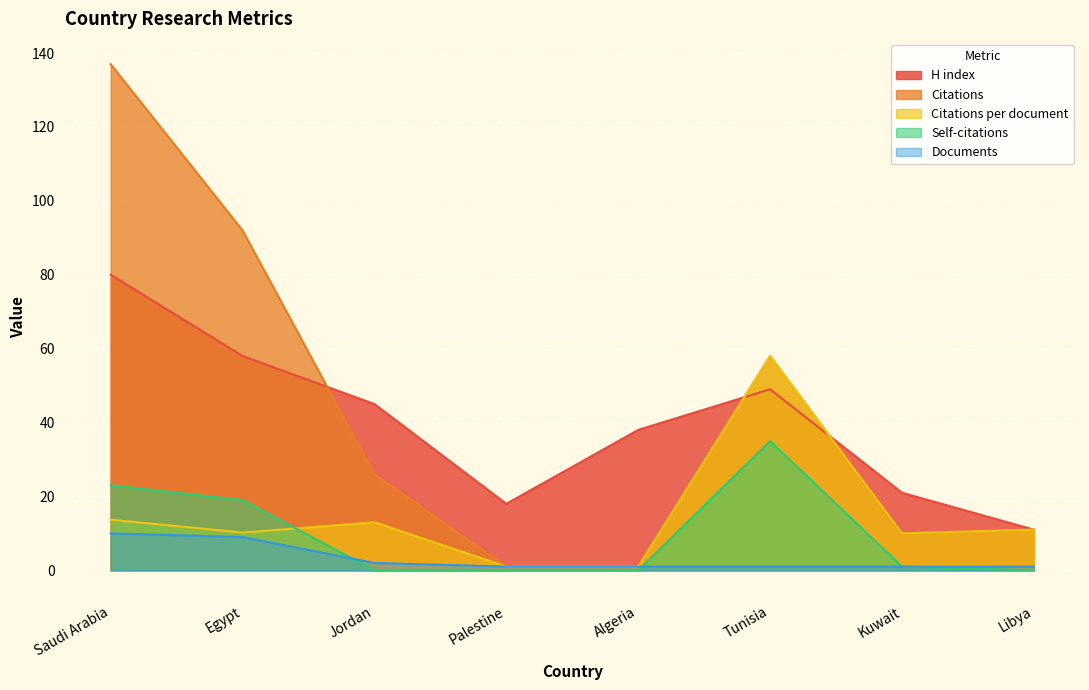

How many interior local peaks does the Citations per document series have?

2